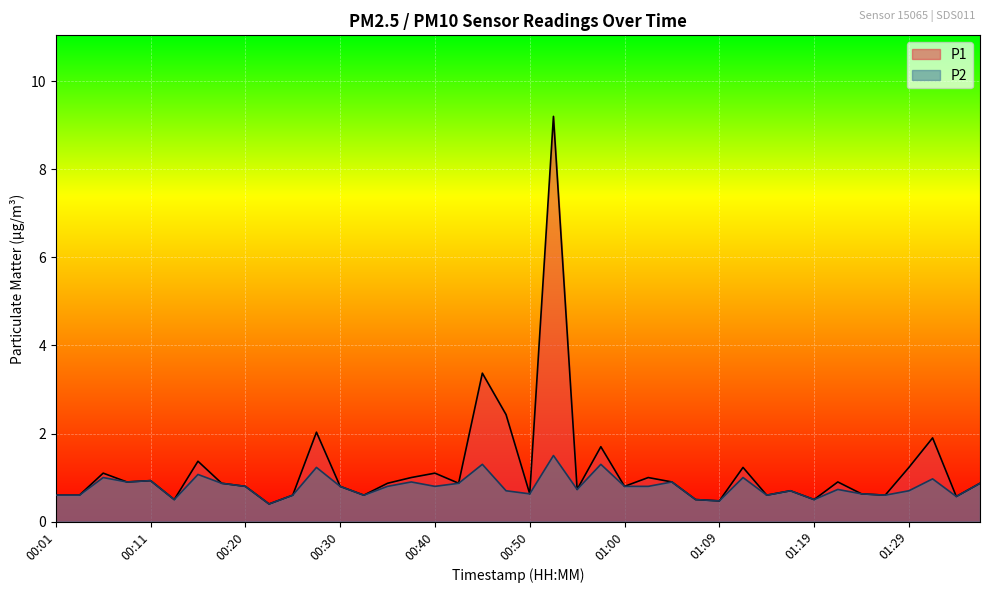

Between 00:08 and 01:07, which series saw the biggest shift?

P1